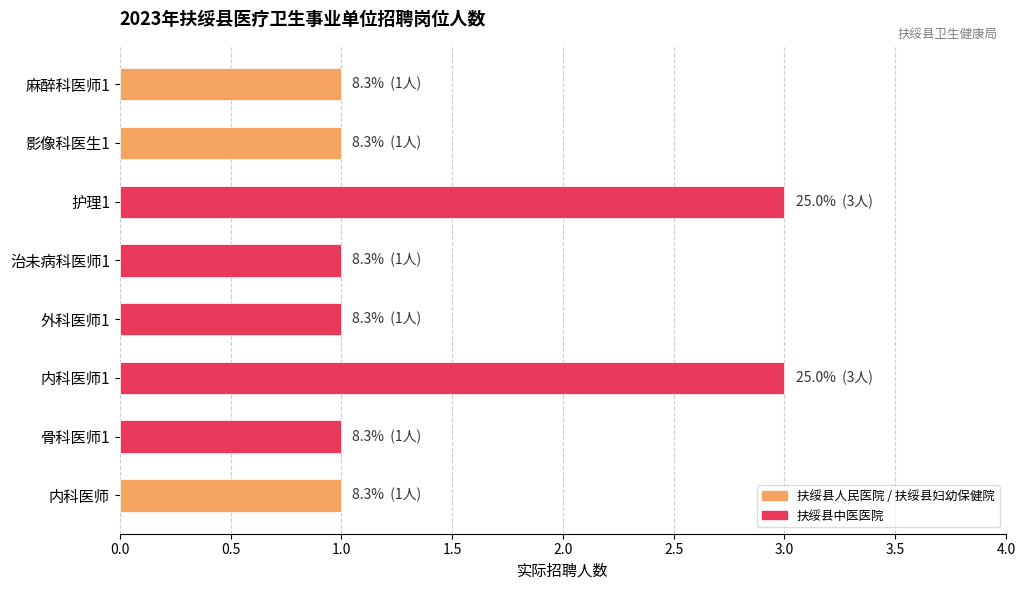

Is it true that the value at 护理1 is 5?

False